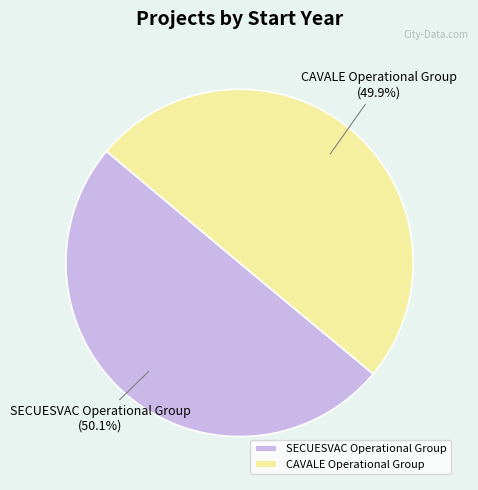

True or false: SECUESVAC Operational Group accounts for 50% of the total.

True